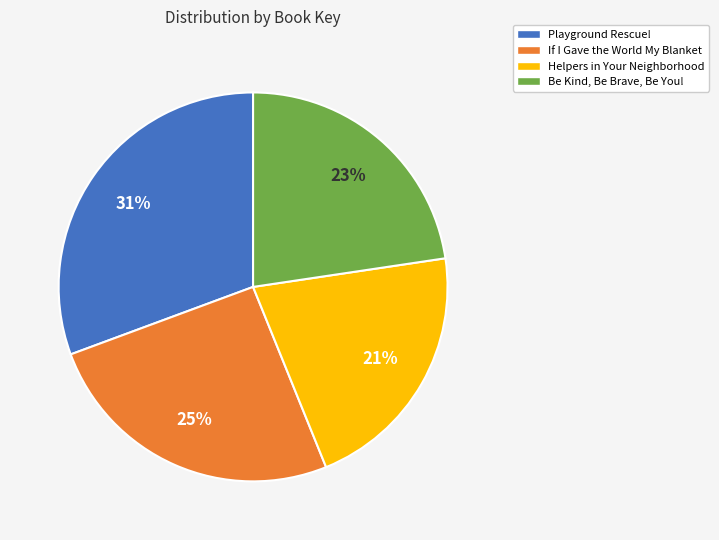

Which category has the smallest portion of the pie?

Helpers in Your Neighborhood